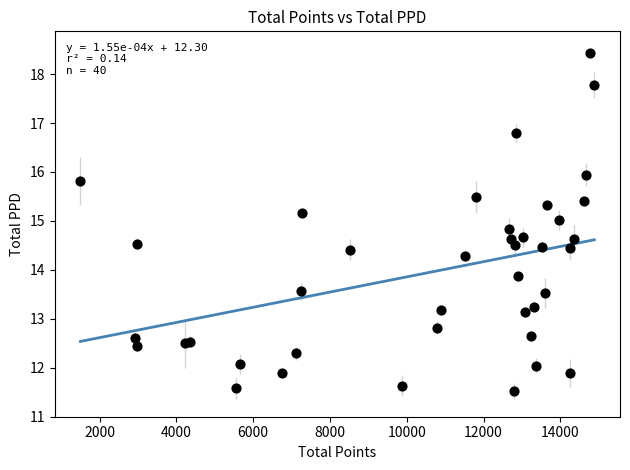

What Y value in the scatter plot is closest to 14?

13.9